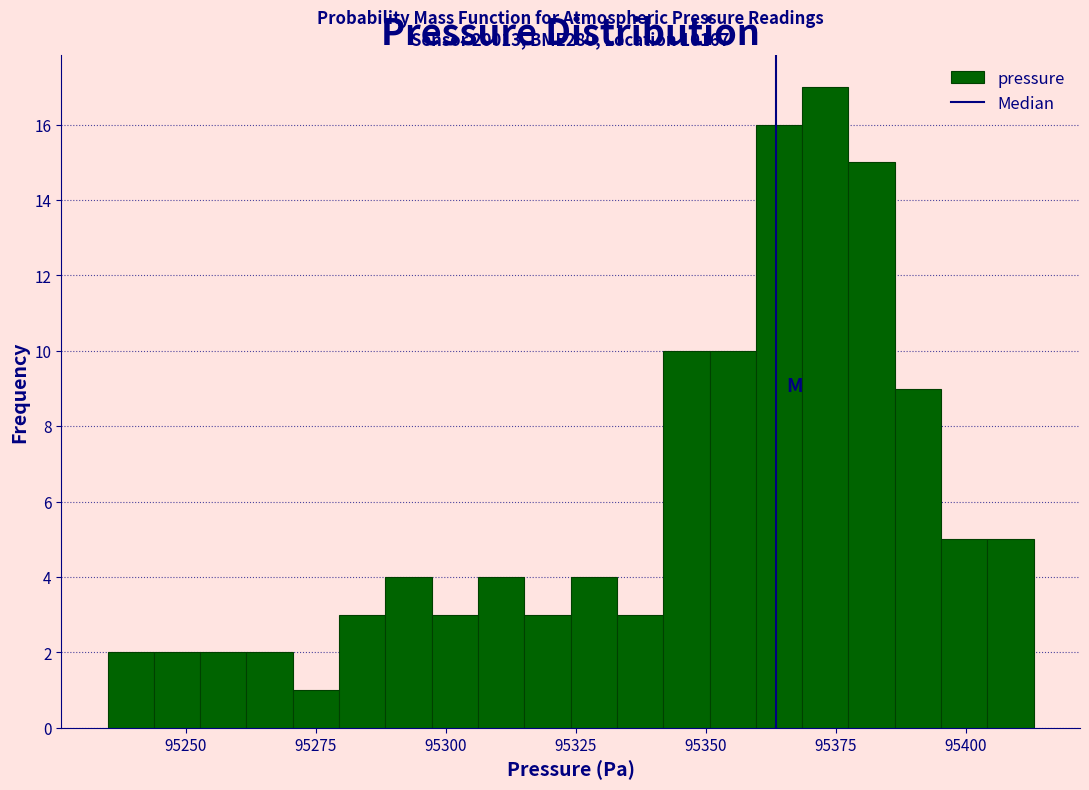

Read against the x-axis, roughly where is the centre of the tallest bar?

95375